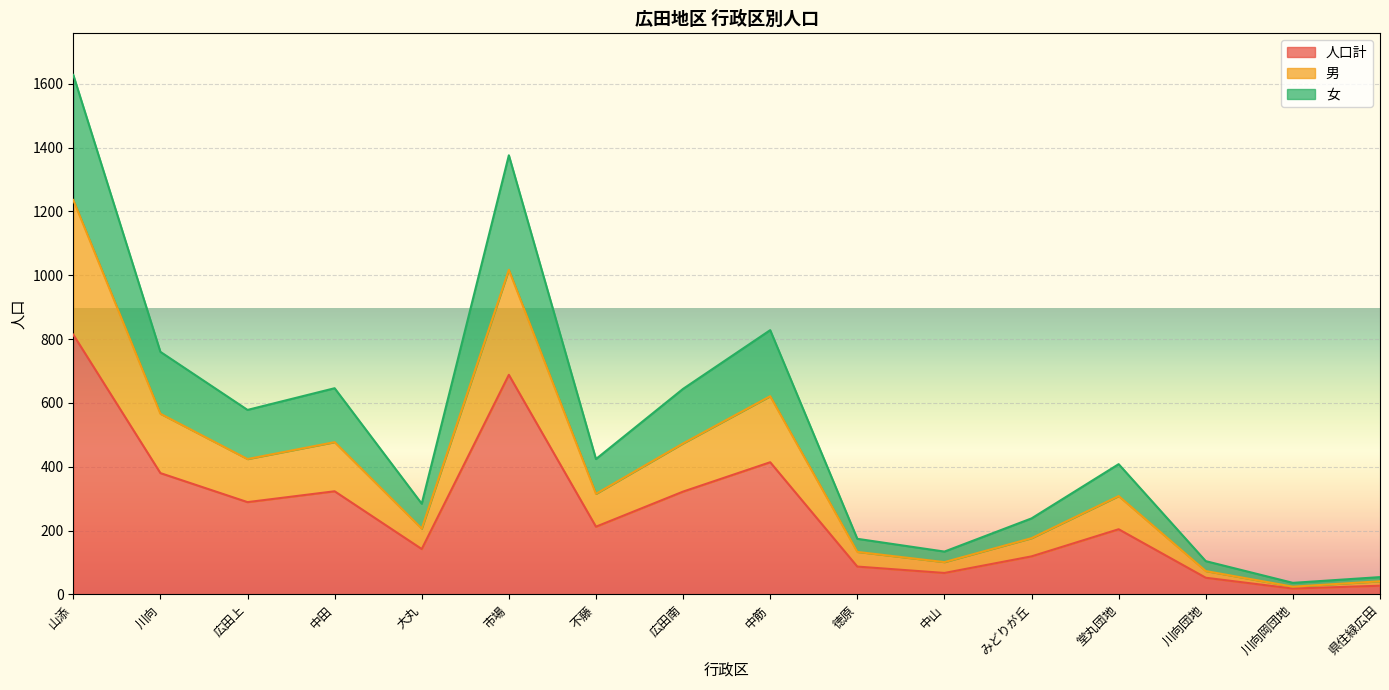

At which category does 男 reach its first local valley?

広田上